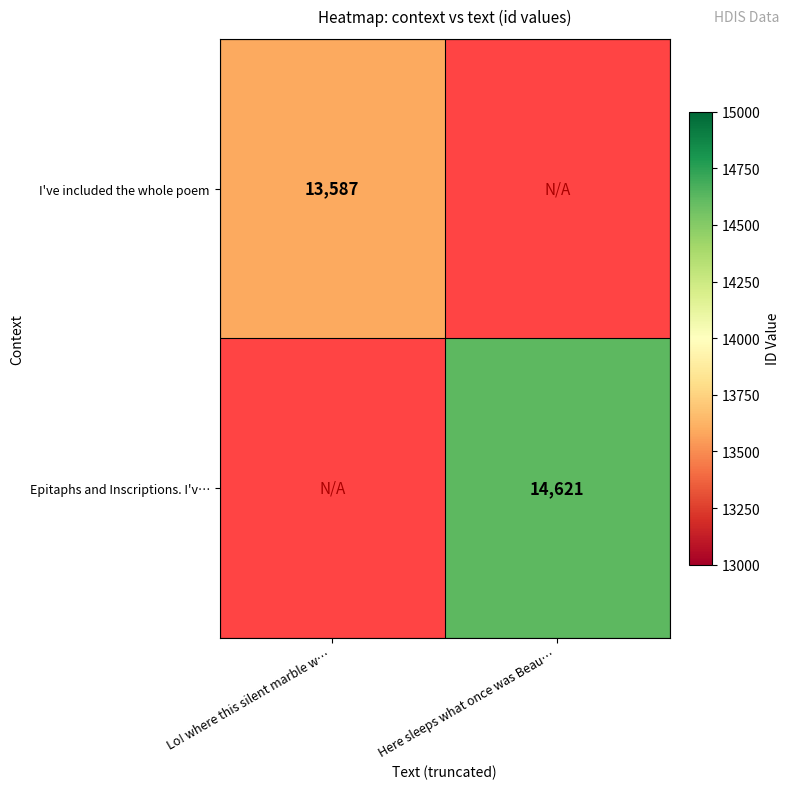

The value of Epitaphs and Inscriptions. I'v… at Here sleeps what once was Beau… is 14621. True or false?

True